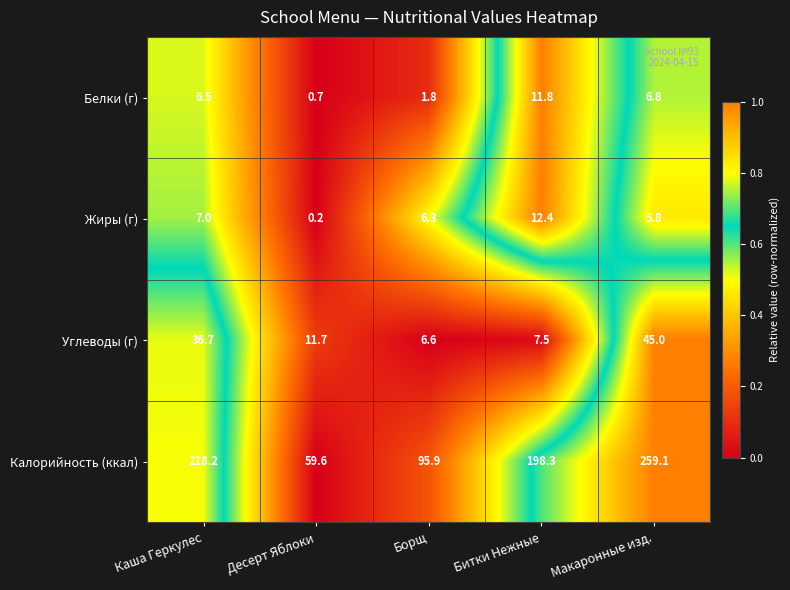

What is the sum of the Калорийность (ккал) values at Десерт Яблоки and Борщ?

155.5